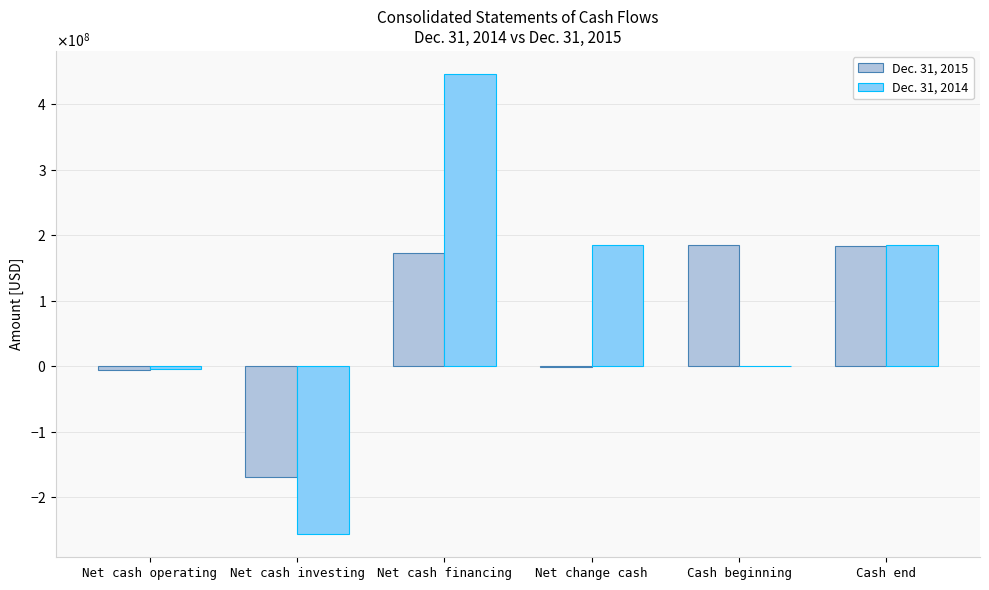

Rank the series by their maximum value, from highest to lowest.

Dec. 31, 2014, Dec. 31, 2015